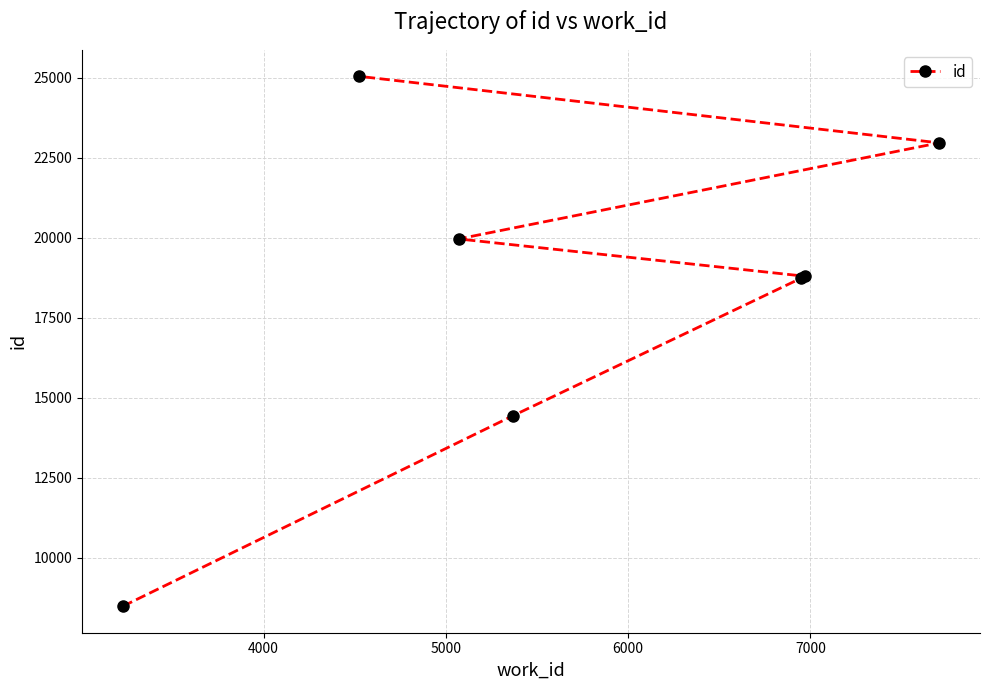

What is the sum of all values?

128378